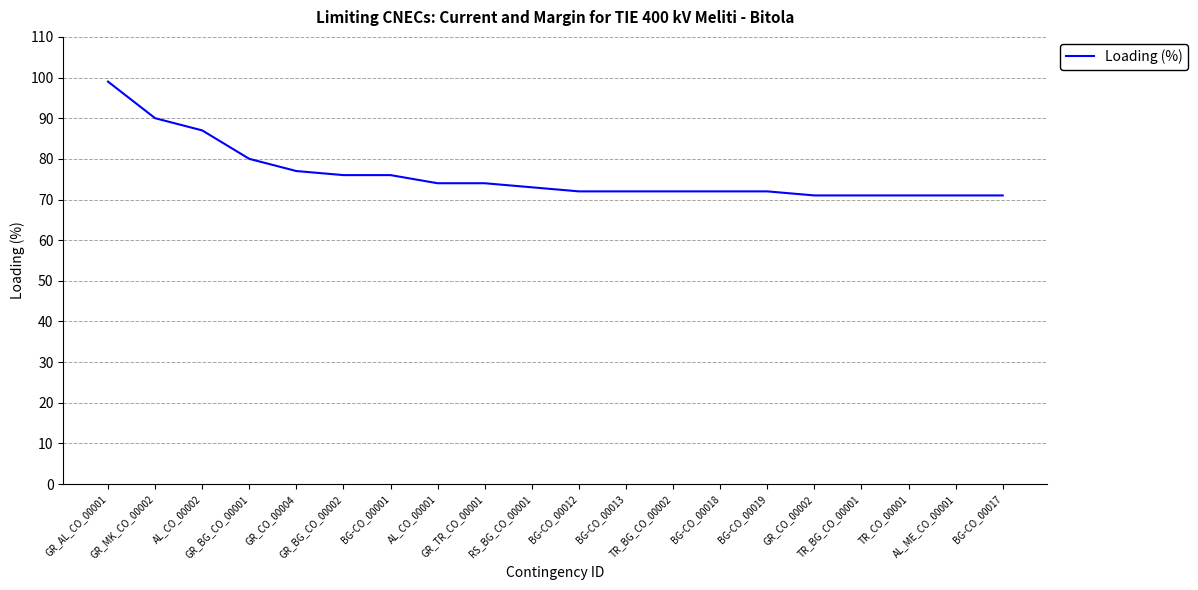

What is the minimum value shown in the chart?

71